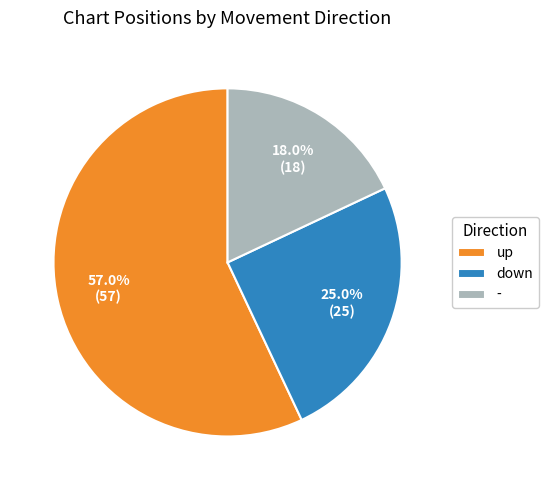

Count the number of slices in the pie.

3